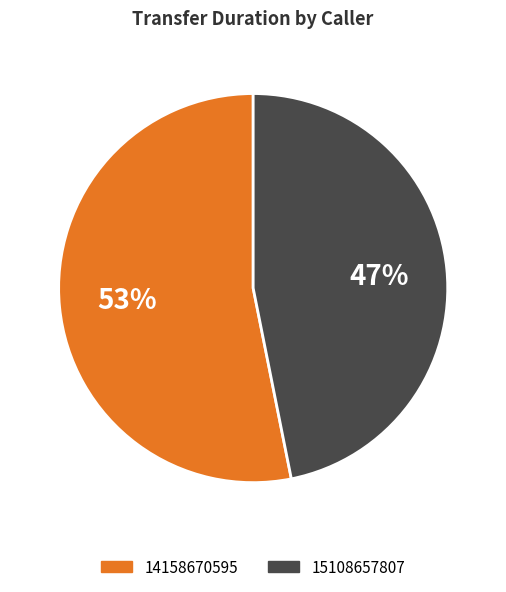

Which slice is the largest?

14158670595